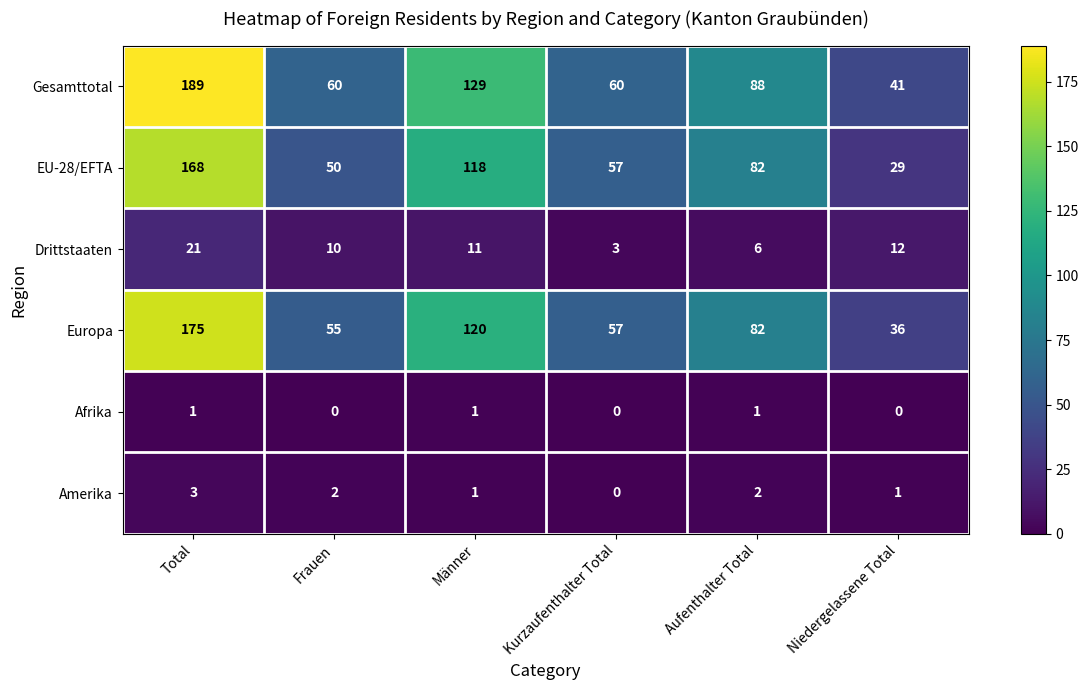

How many Amerika values are between 1 and 2?

4